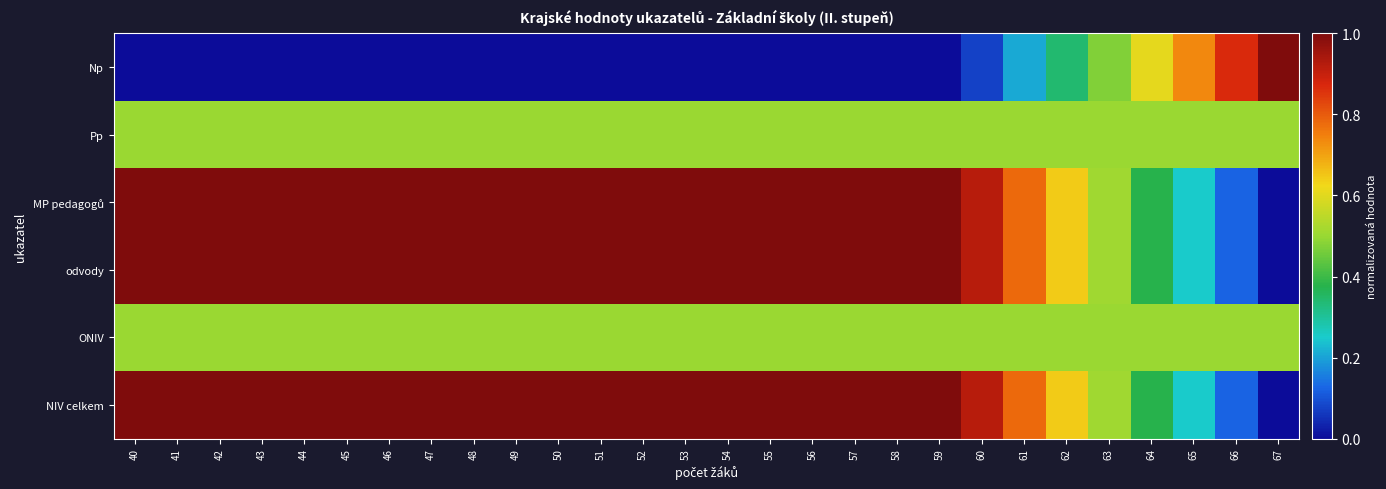

Which series has the largest total across all categories?

odvody